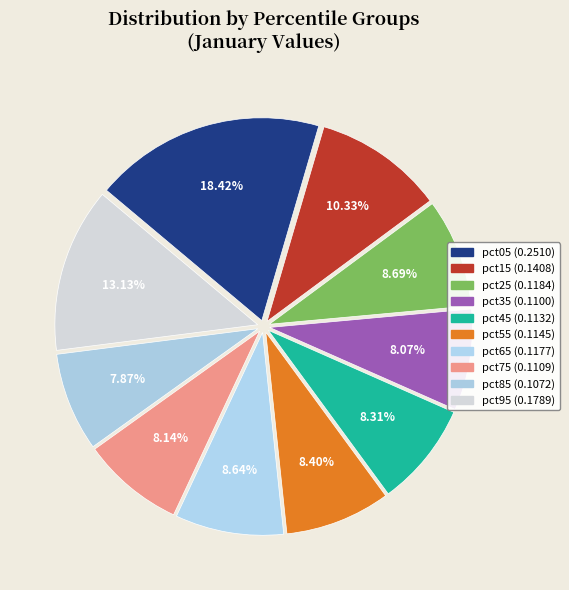

Is the sum of pct55 and pct35 greater than half?

No